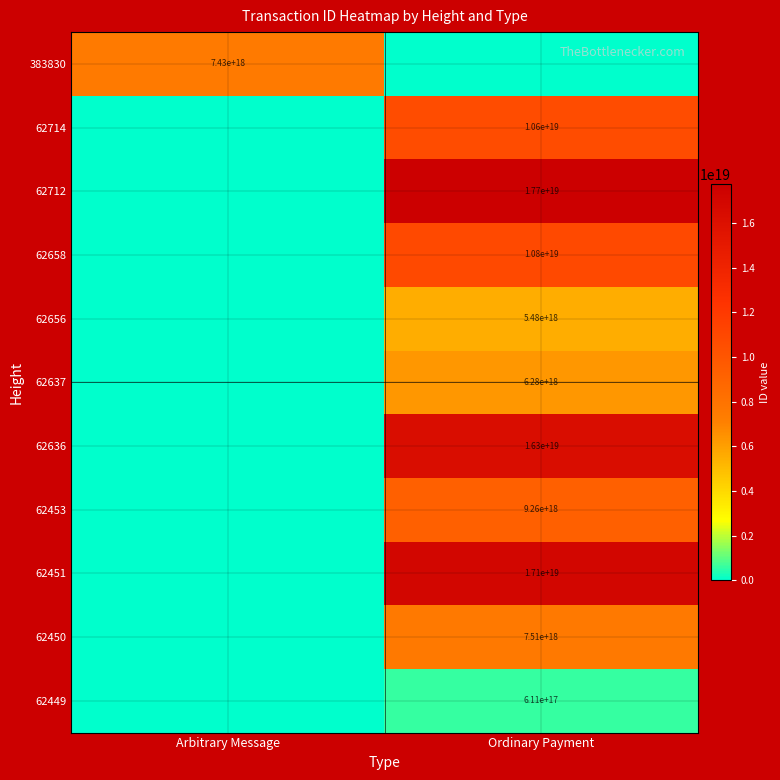

At which category is the sum across all series the highest?

Ordinary Payment